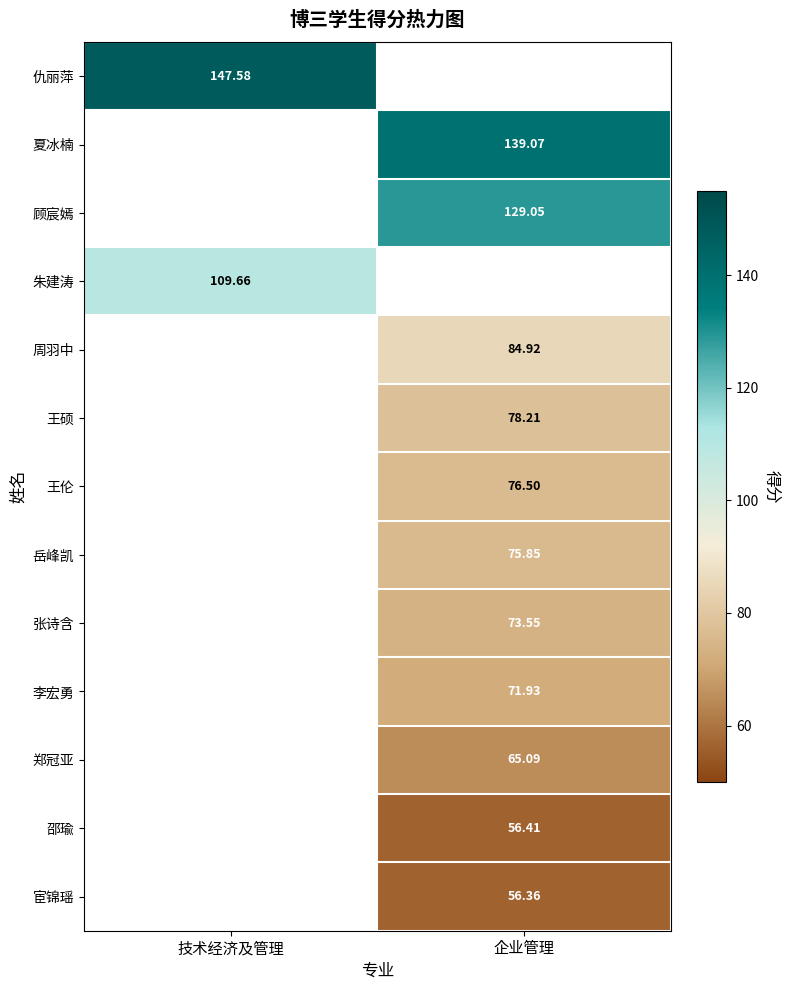

Rank the series by their maximum value, from highest to lowest.

仇丽萍, 夏冰楠, 顾宸嫣, 朱建涛, 周羽中, 王硕, 王伦, 岳峰凯, 张诗含, 李宏勇, 郑冠亚, 邵瑜, 宦锦瑶